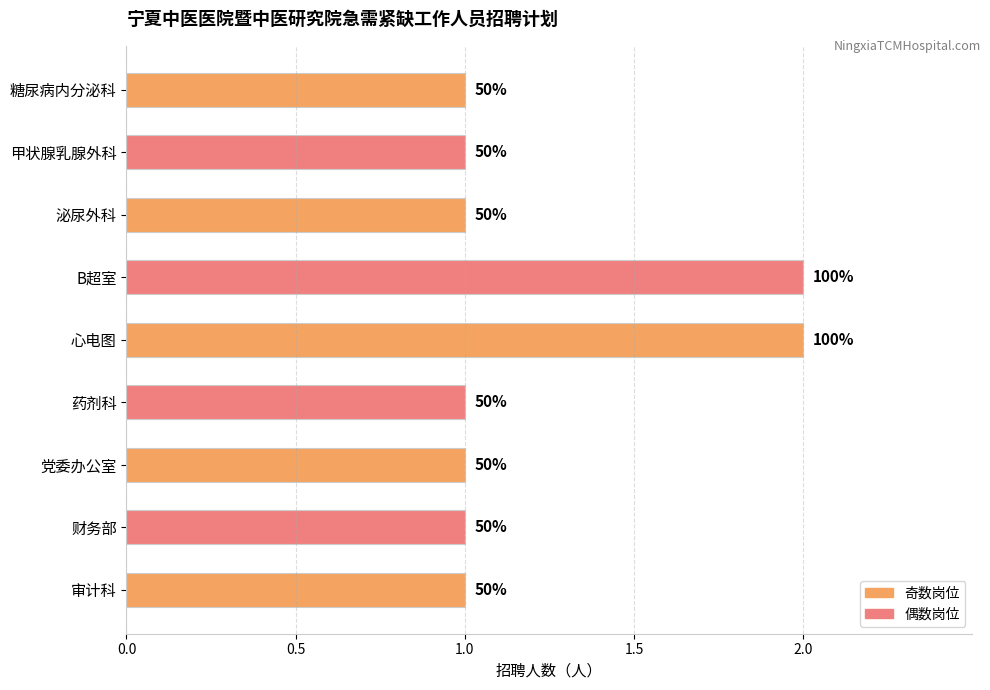

Are the bars horizontal?

Yes